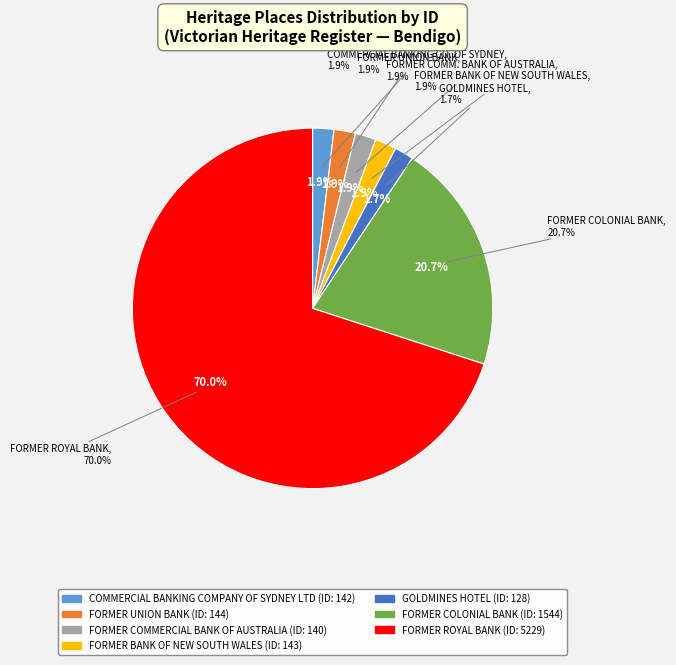

To the nearest percent, what portion does FORMER BANK OF NEW SOUTH WALES represent?

2%